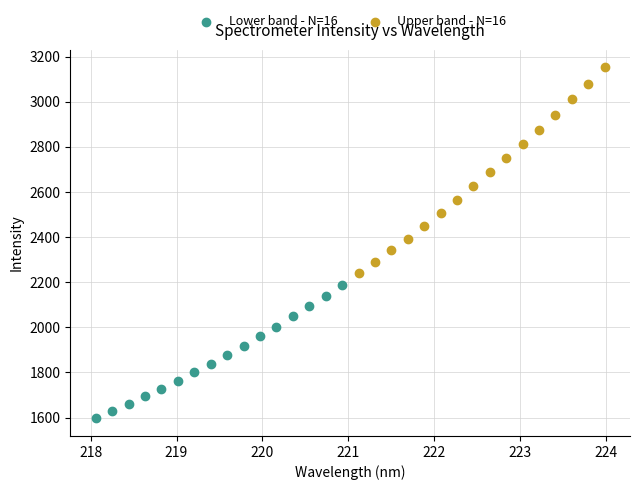

Which series contains the highest Y value?

Upper band - N=16